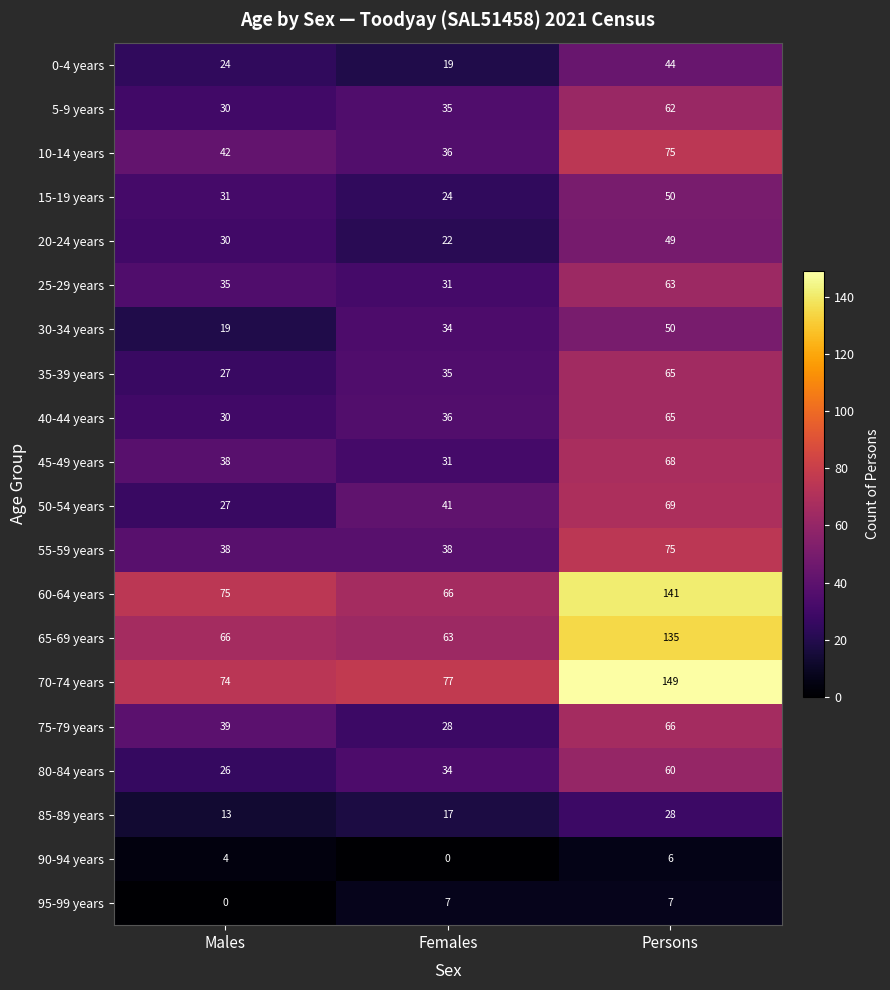

What is the difference between the maximum and minimum values in the 90-94 years series?

6